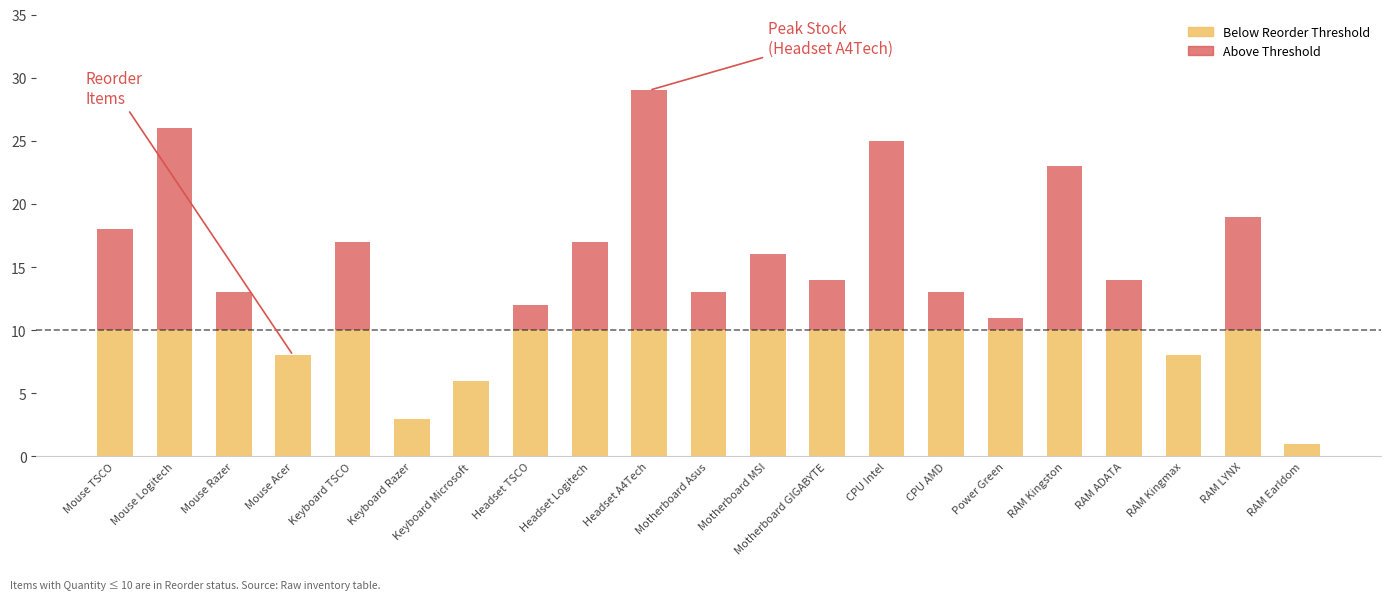

What is the total value across all series at Motherboard Asus?

13